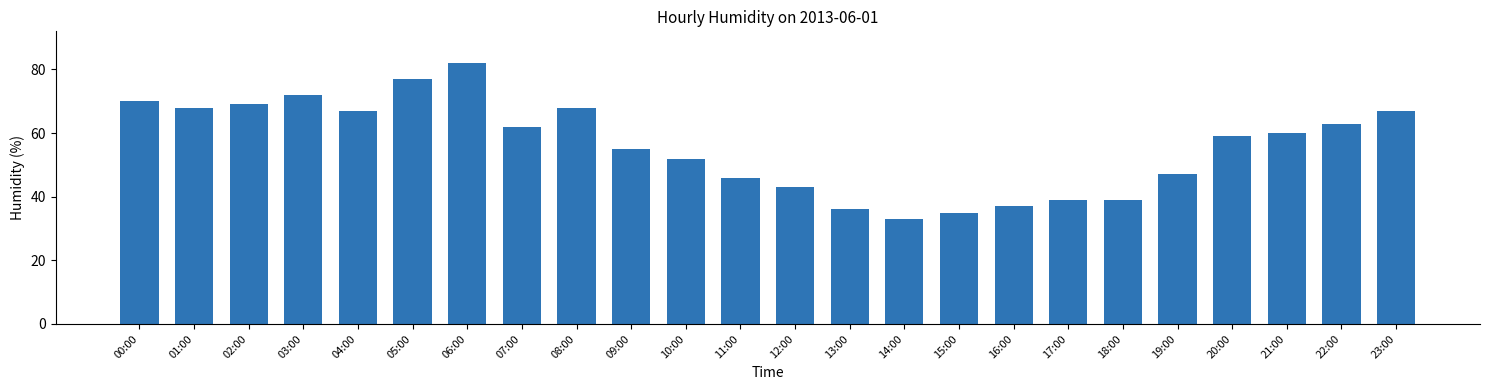

Reading left to right, transcribe all the data shown in this chart.

00:00=70	01:00=68	02:00=69	03:00=72	04:00=67	05:00=77	06:00=82	07:00=62	08:00=68	09:00=55	10:00=52	11:00=46	12:00=43	13:00=36	14:00=33	15:00=35	16:00=37	17:00=39	18:00=39	19:00=47	20:00=59	21:00=60	22:00=63	23:00=67